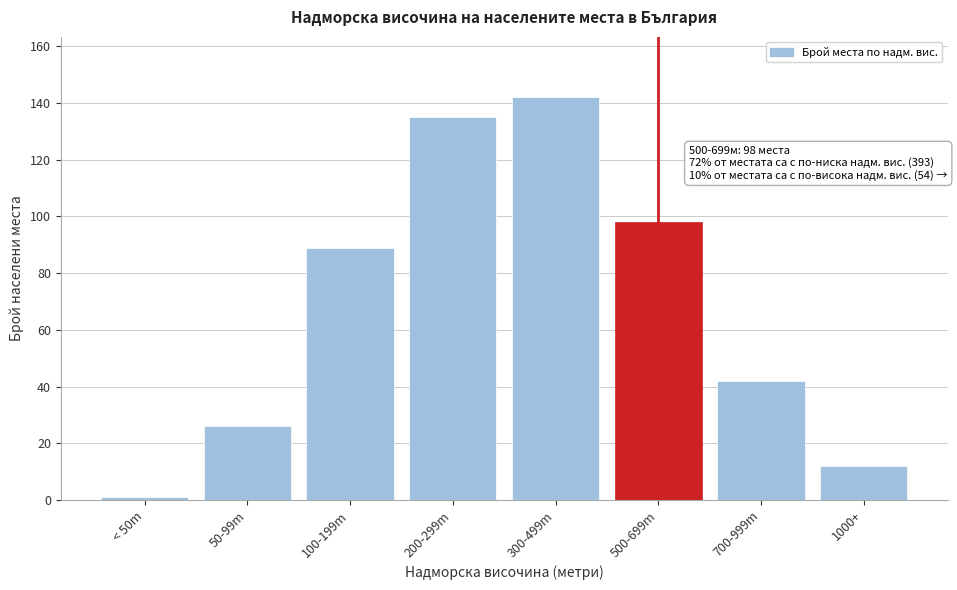

Reading left to right, list all the values displayed in this chart.

< 50m=1	50-99m=26	100-199m=89	200-299m=135	300-499m=142	500-699m=98	700-999m=42	1000+=12